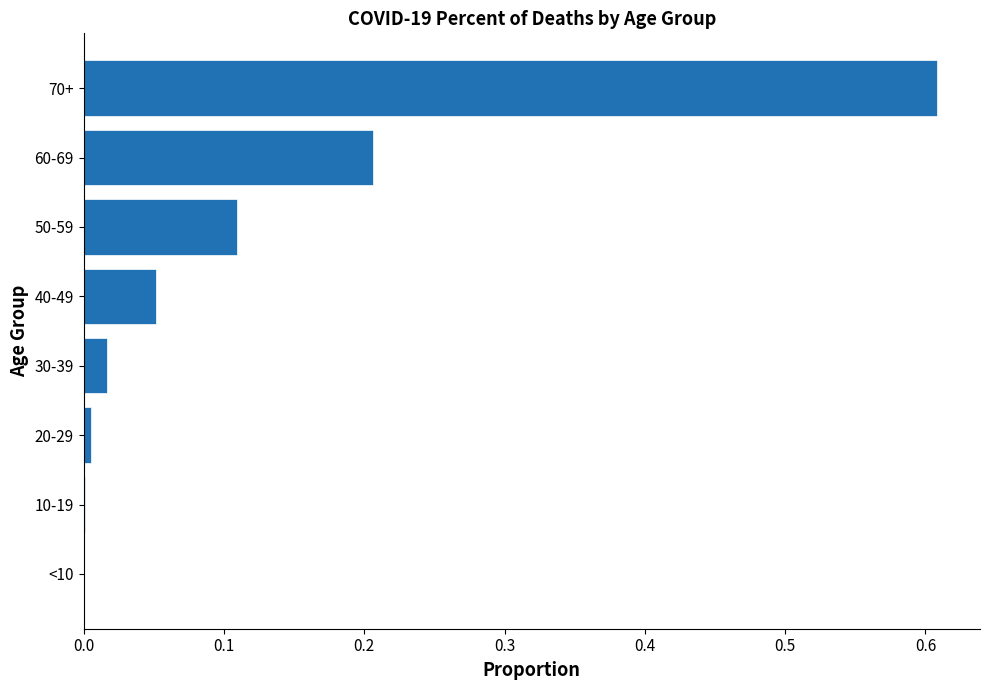

Is it true that the value at 30-39 is 0.0?

True